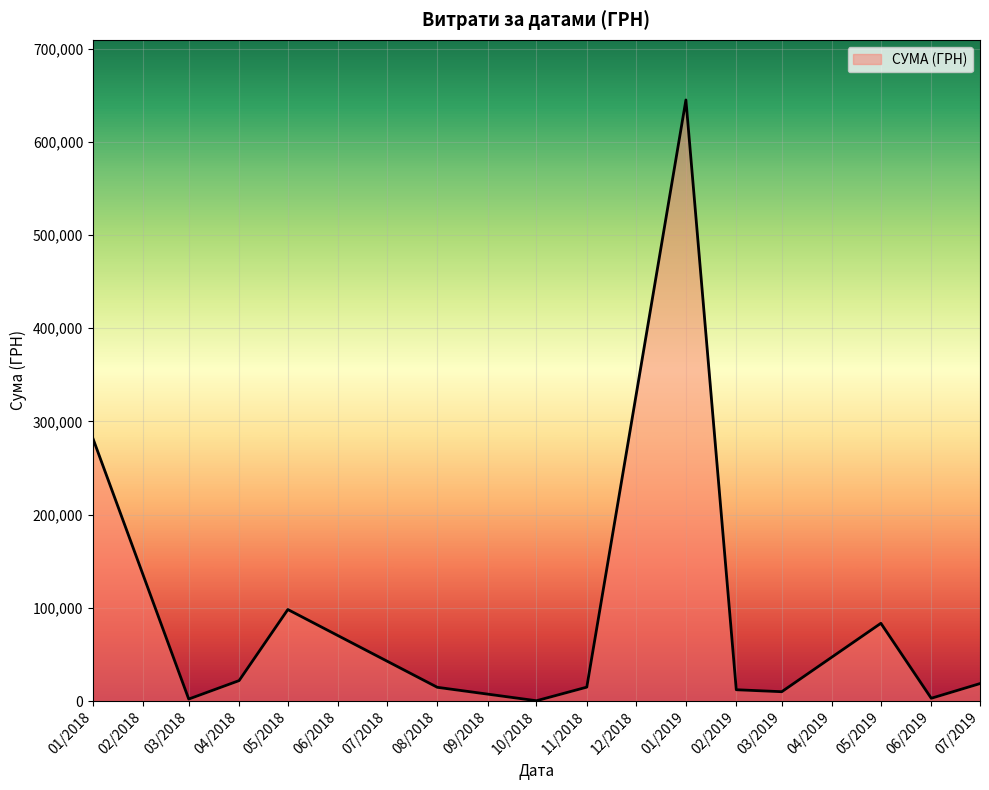

Is it true that the value at 08/2018 is 14751.0?

True